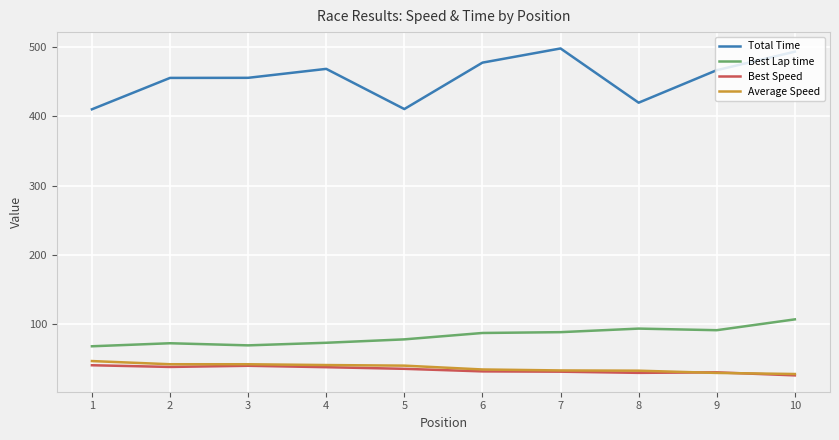

What are all the series names shown in the legend?

Total Time, Best Lap time, Best Speed, Average Speed